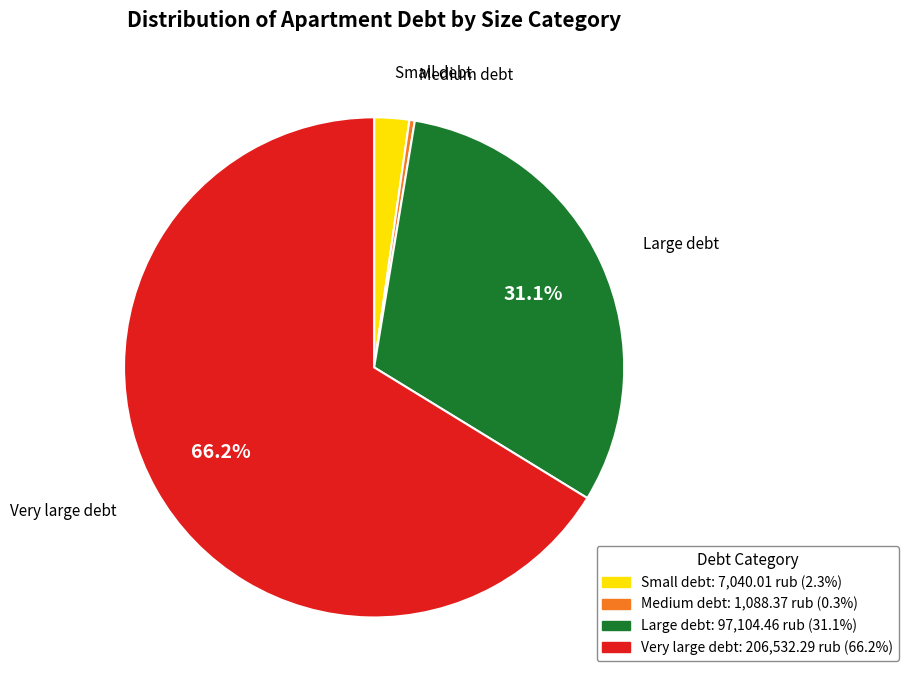

Count the number of slices in the pie.

4